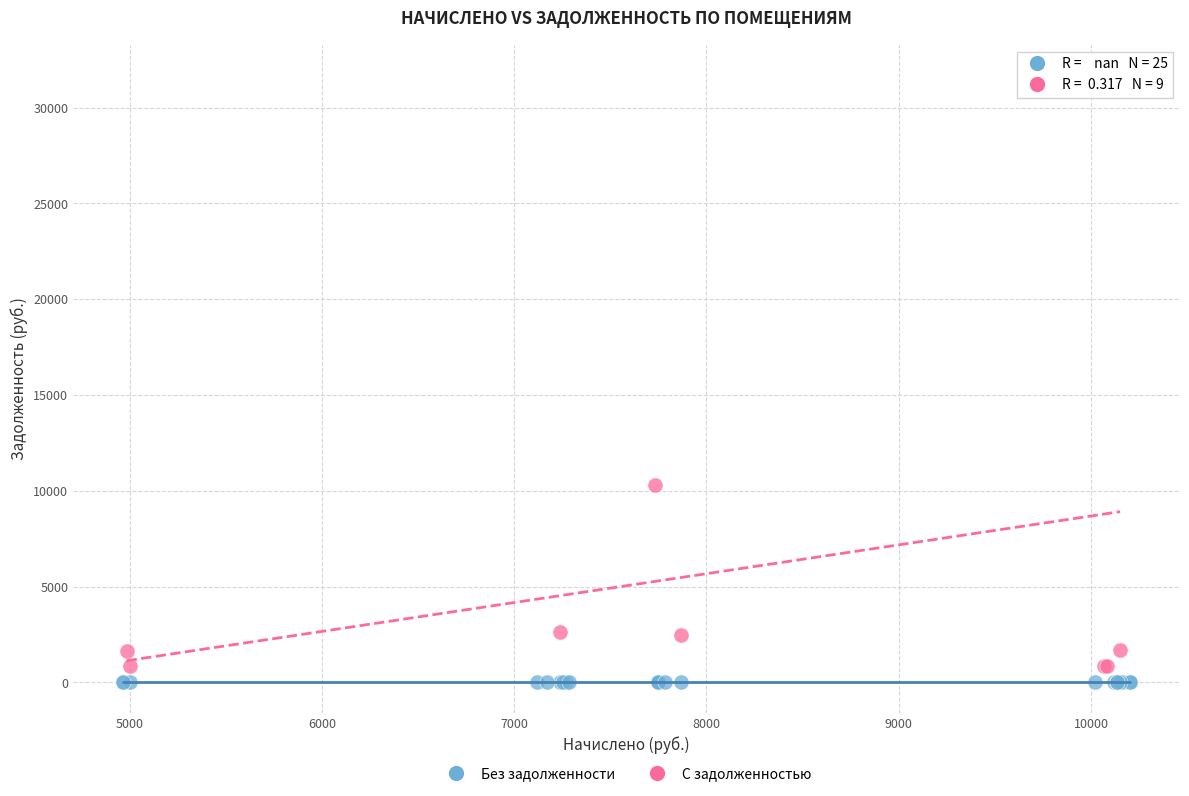

Which series contains the highest Y value?

С задолженностью